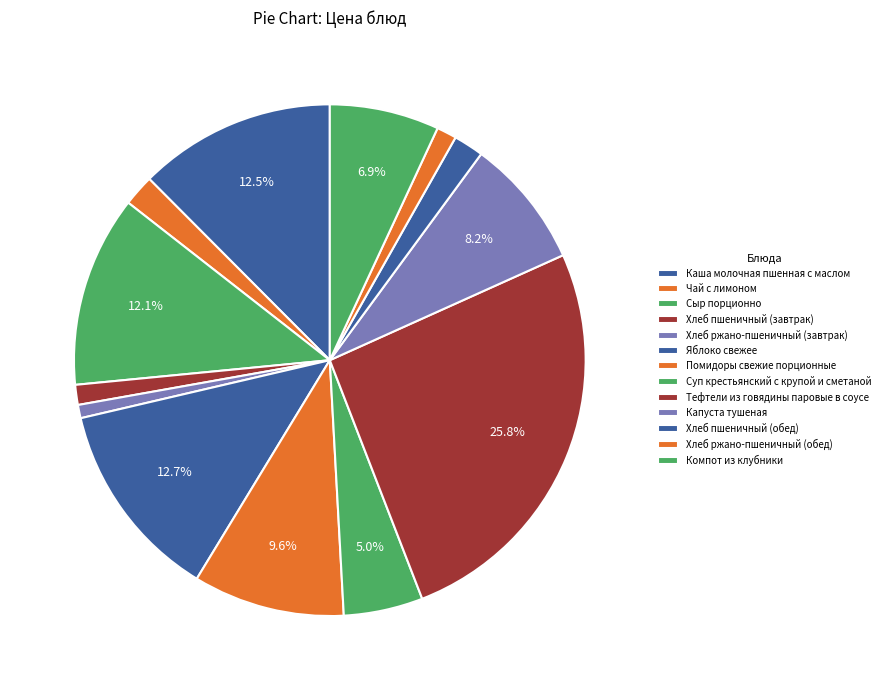

Do Хлеб ржано-пшеничный (обед) and Яблоко свежее together represent more than half of the pie?

No